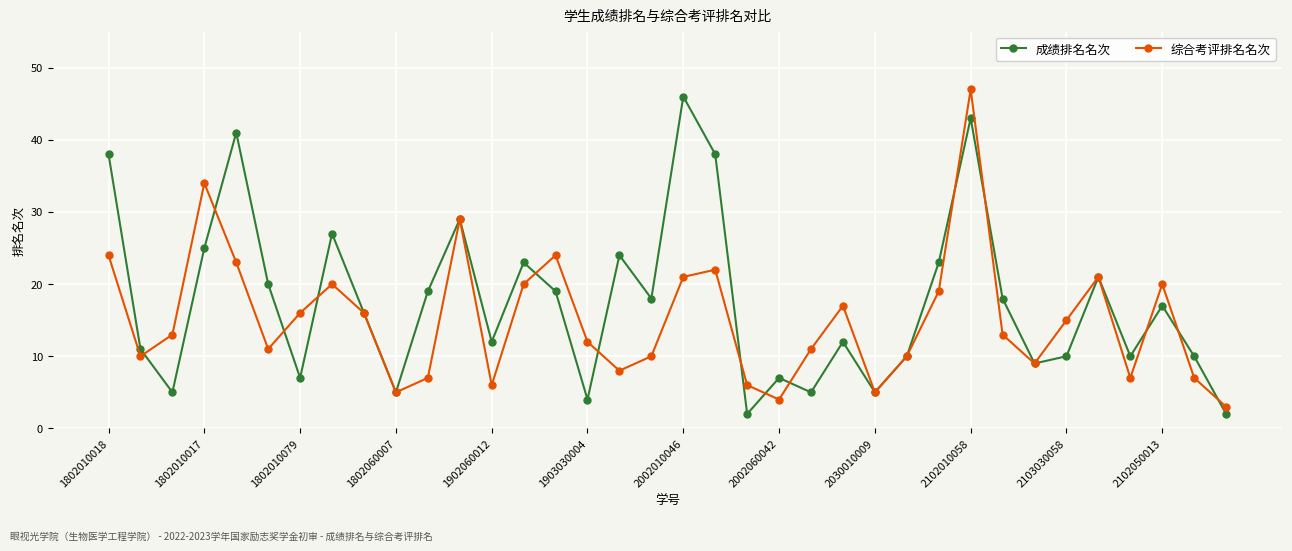

Rank the series by their average value, from lowest to highest.

综合考评排名名次, 成绩排名名次